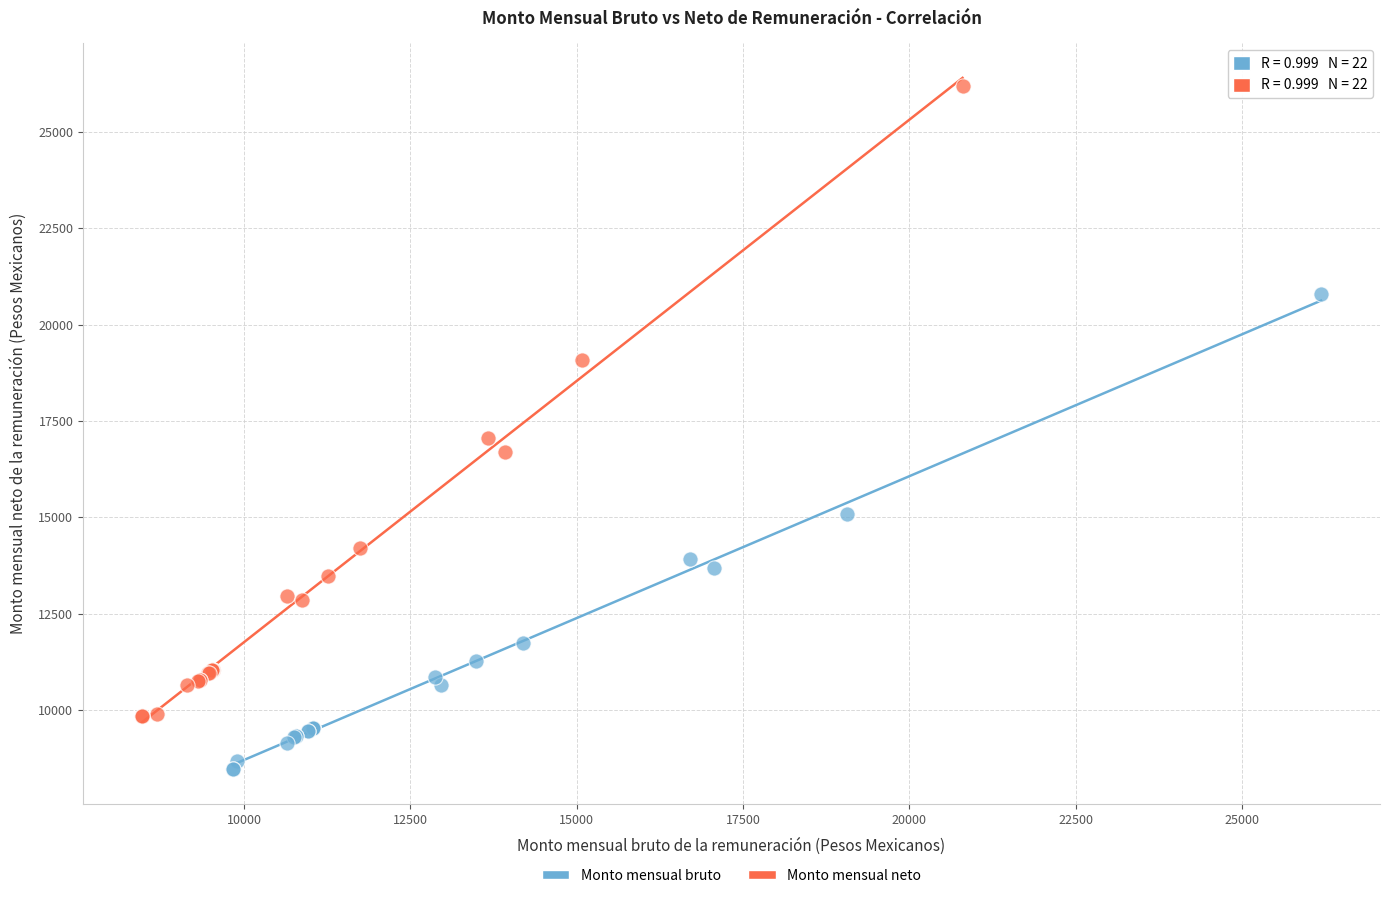

Which series has the largest Y range (max minus min)?

Monto mensual neto